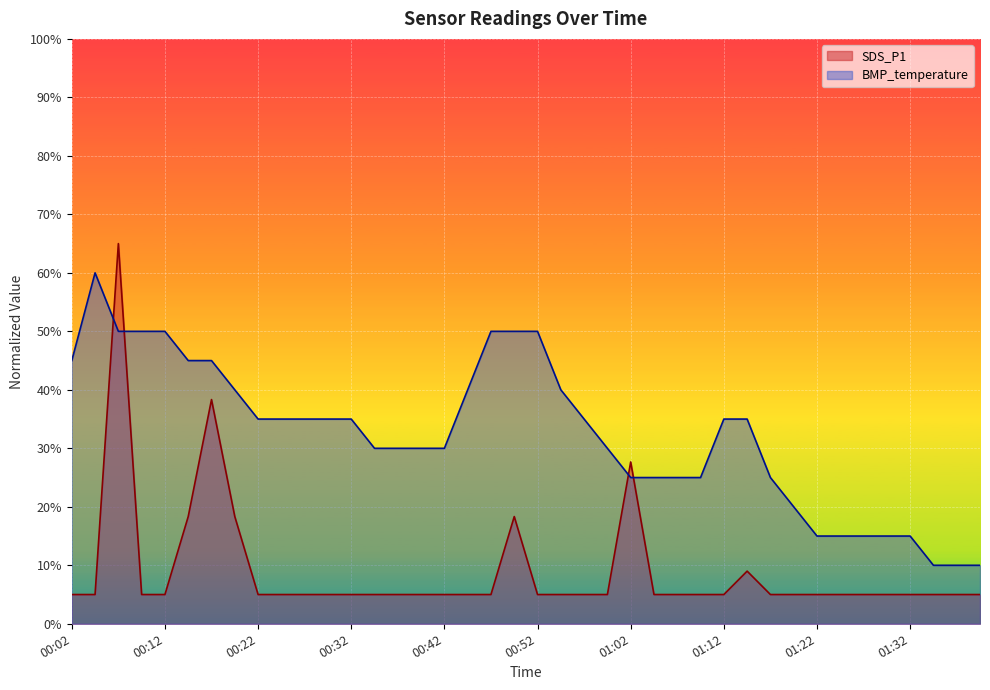

What are all the series names shown in the legend?

SDS_P1, BMP_temperature